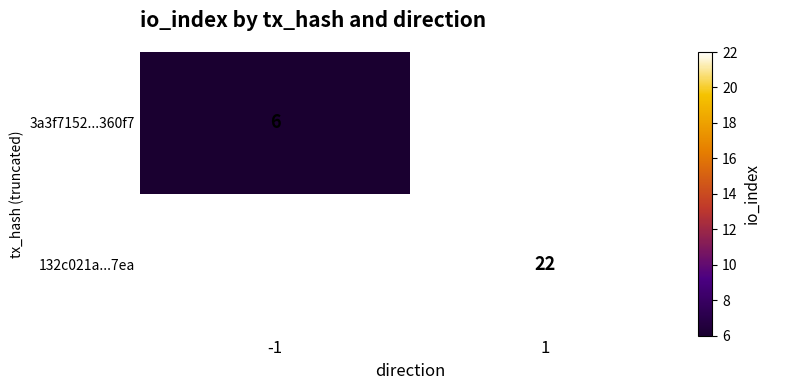

True or false: 3a3f7152...360f7 has a value of 2 at -1.

False